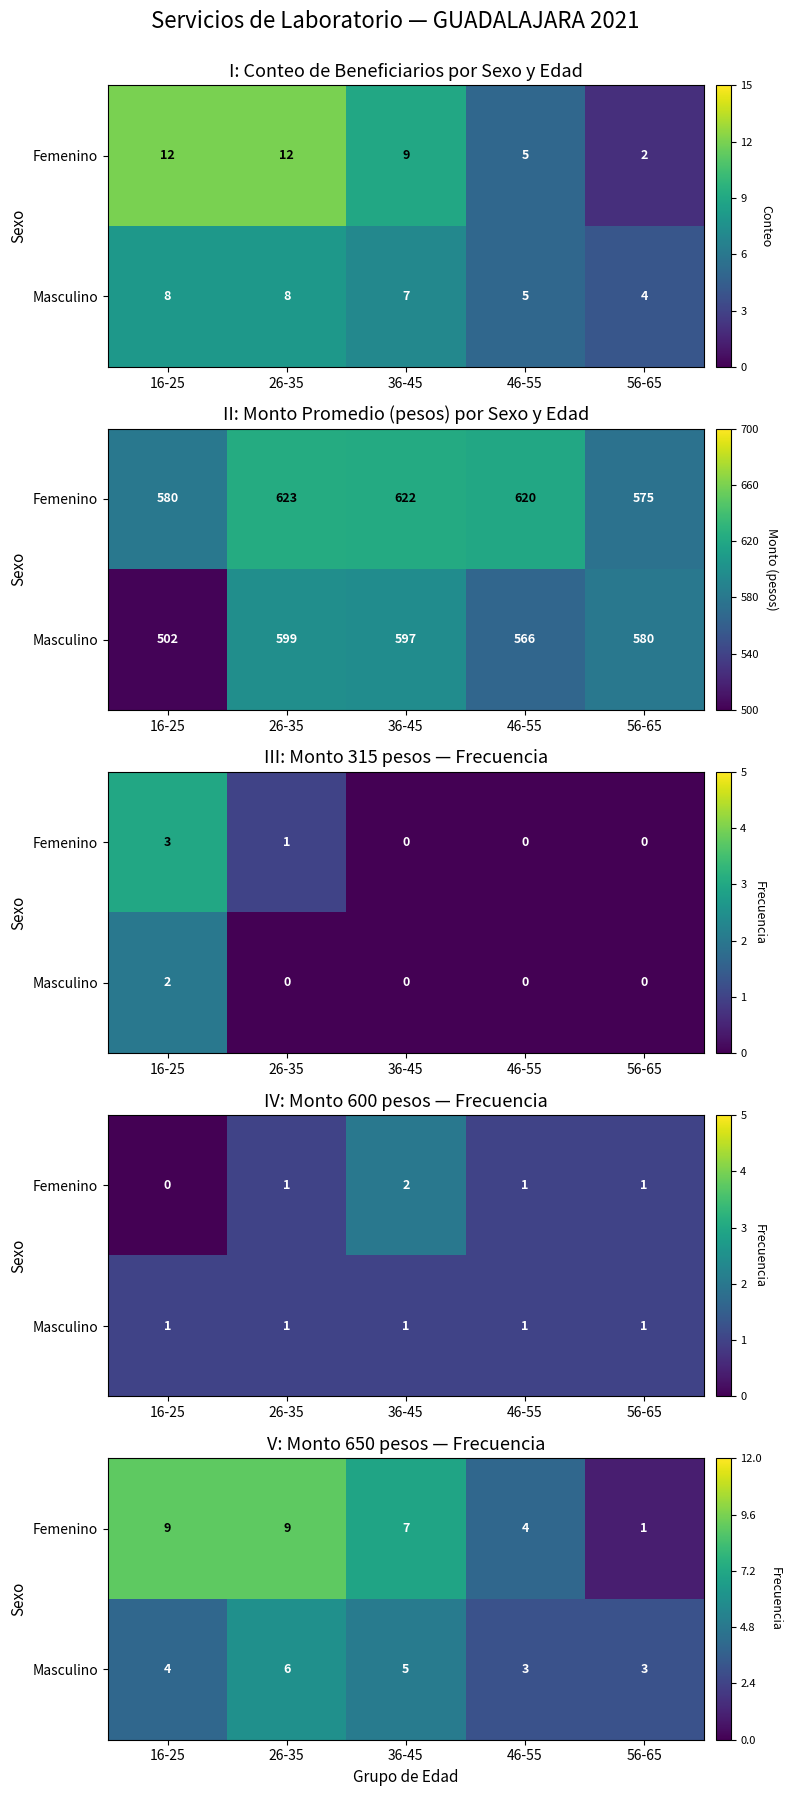

List the labels in order of Masculino value, largest first.

26-35, 36-45, 16-25, 46-55, 56-65